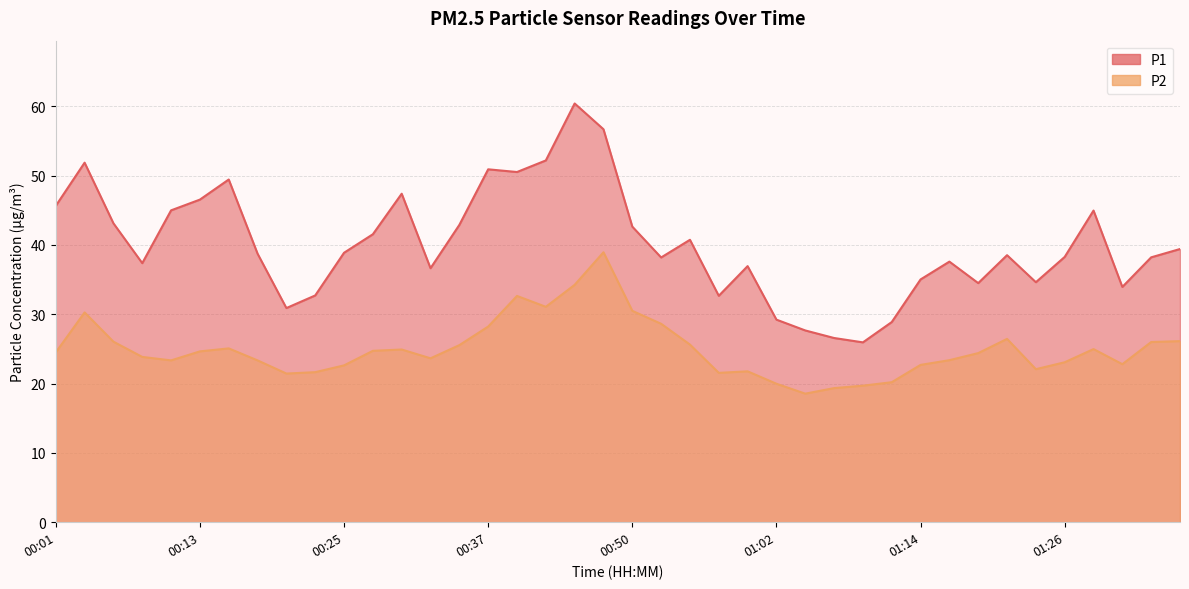

Which category has the highest value across all series?

00:45